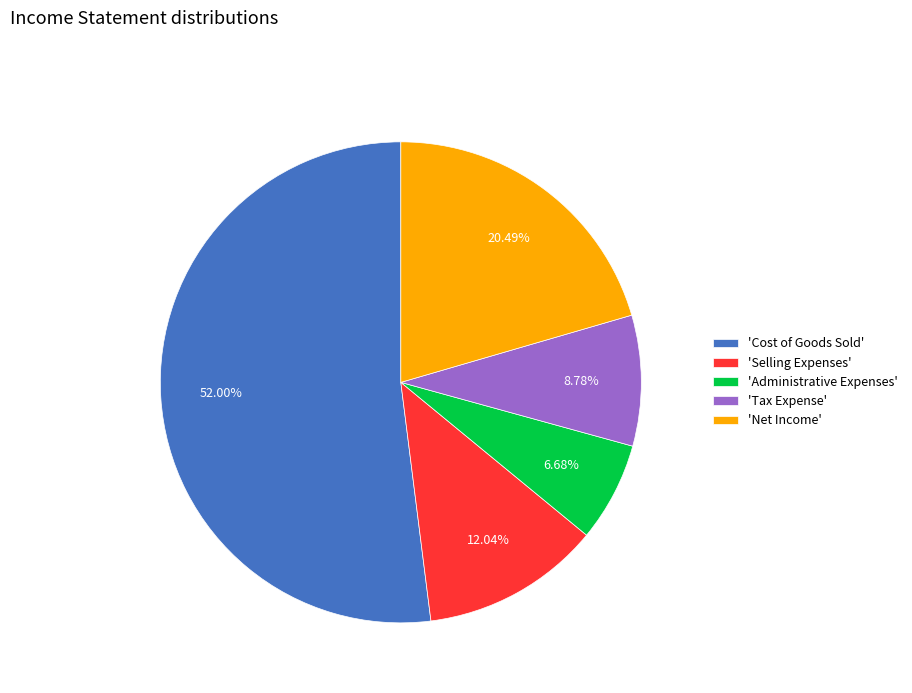

Approximately how many times larger is the value at 'Administrative Expenses' compared to 'Selling Expenses'?

0.6